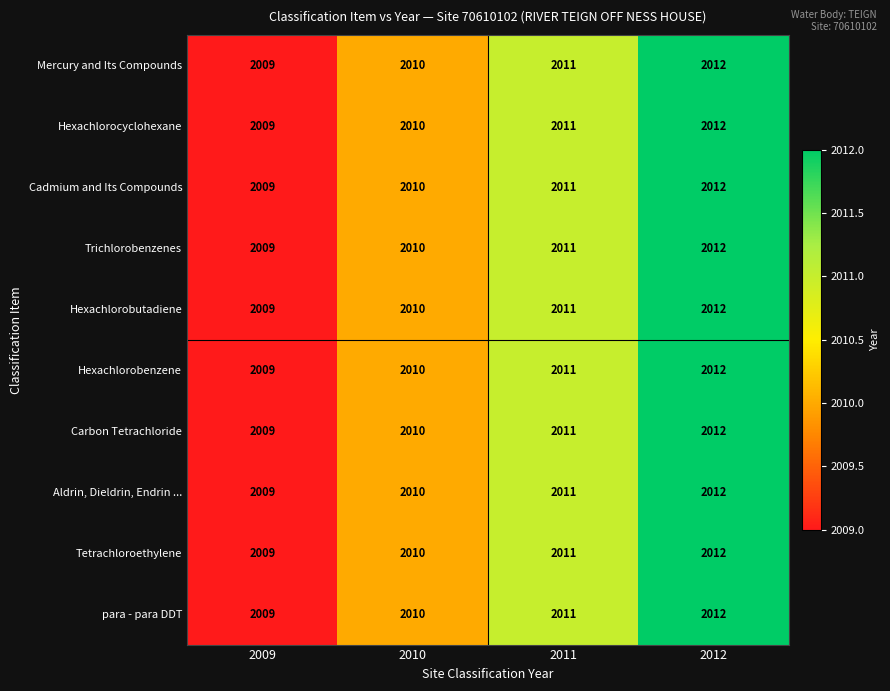

How many Mercury and Its Compounds values are between 2010 and 2012?

3